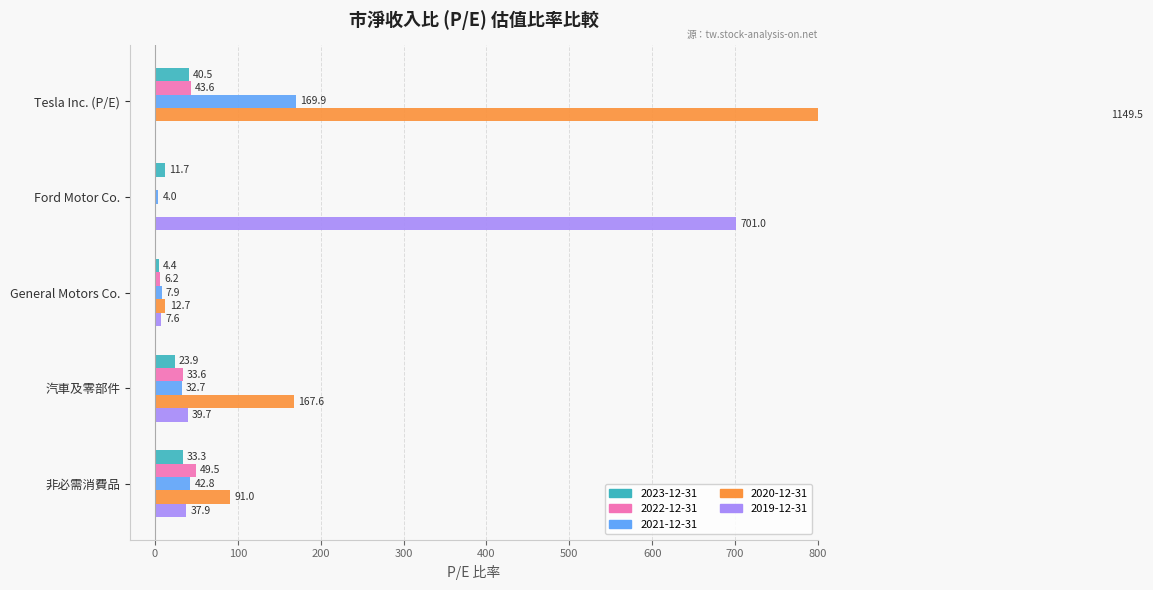

How many data points in 2020-12-31 are above 90?

3